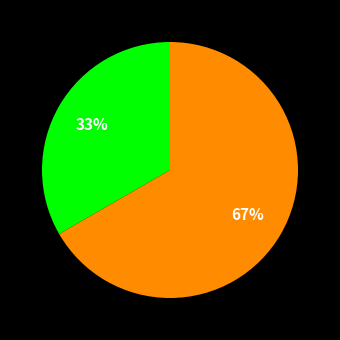

Is there a majority slice in this chart?

Yes